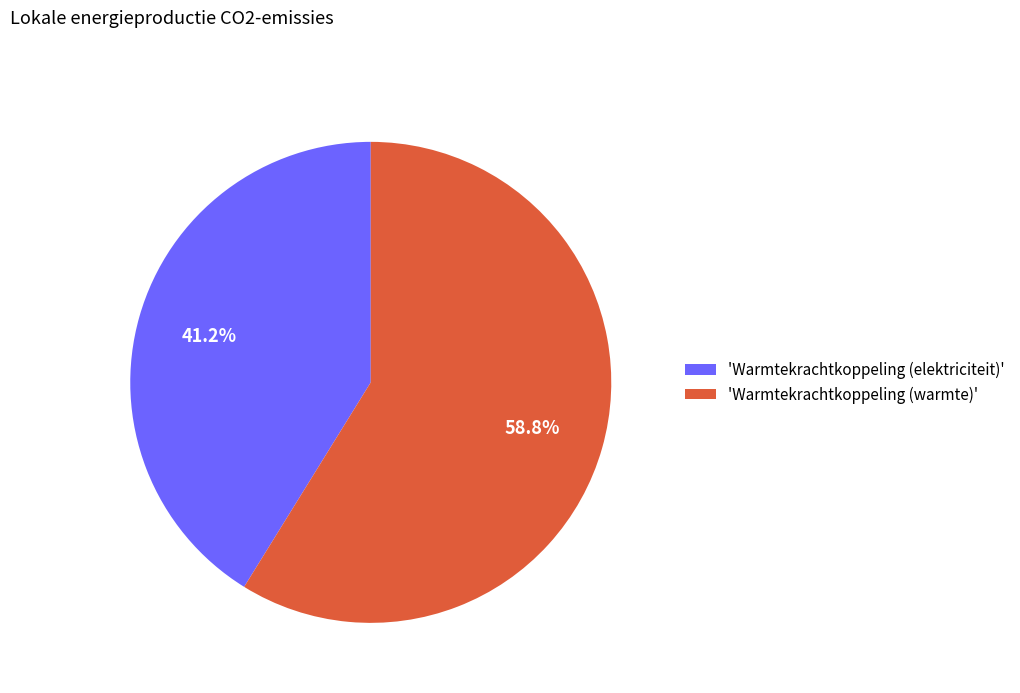

What is the total percentage of 'Warmtekrachtkoppeling (elektriciteit)' and 'Warmtekrachtkoppeling (warmte)'?

100.0%